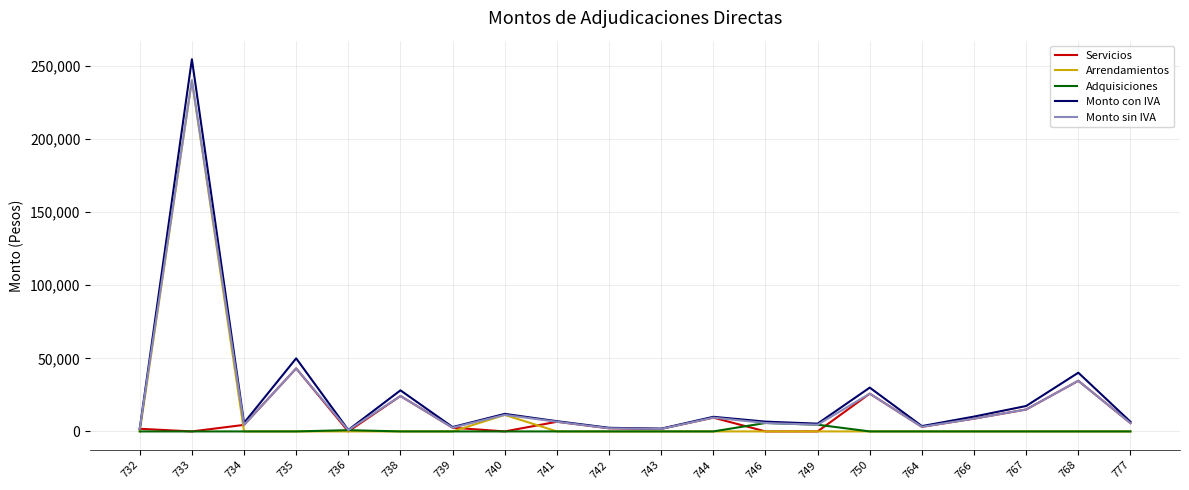

At which category is the sum across all series the highest?

733